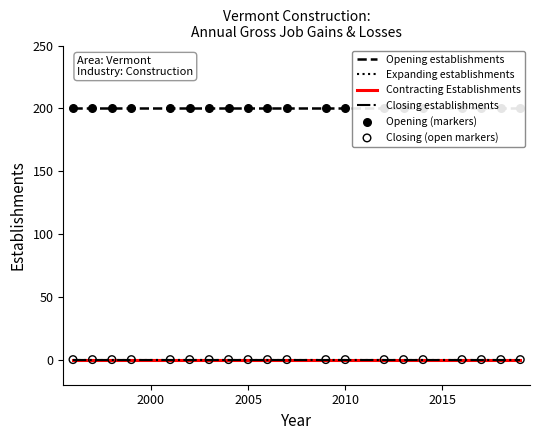

At how many categories does at least one series exceed 185?

20